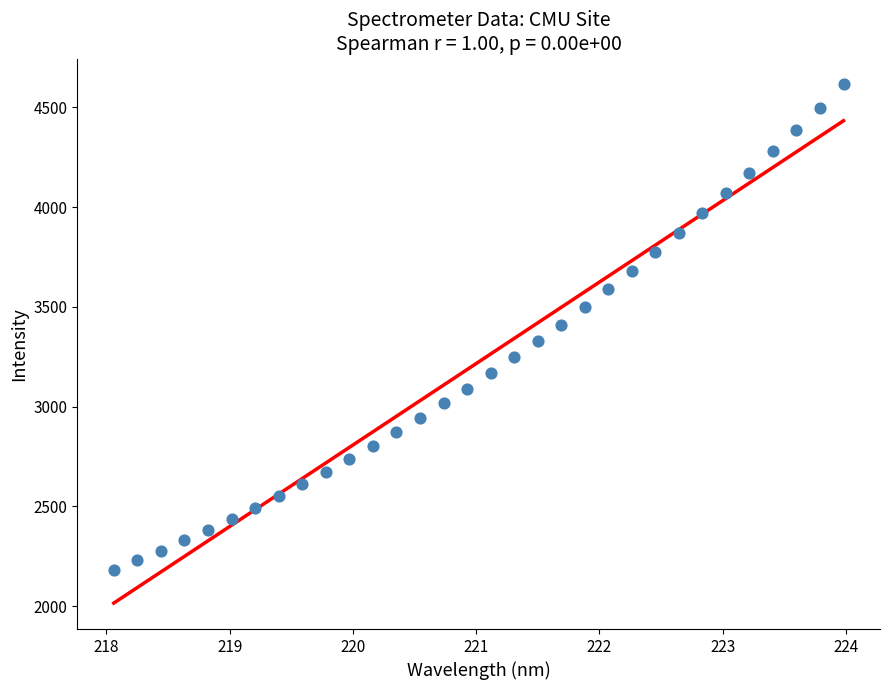

What is the range of Y values (max minus min)?

2434.0